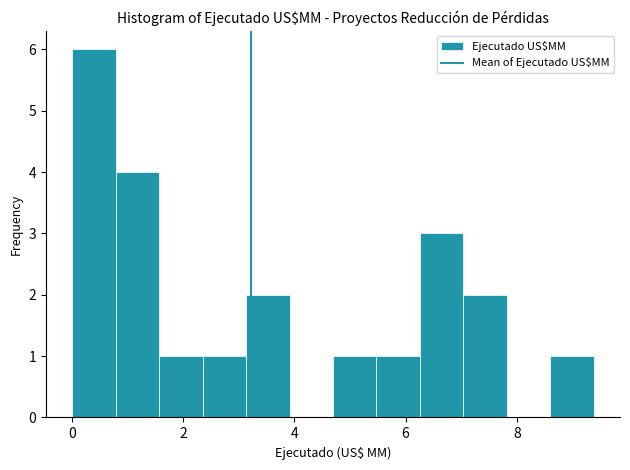

Around what value on the x-axis is the tallest bar? Give the approximate position of its centre, as read against the axis.

0.4